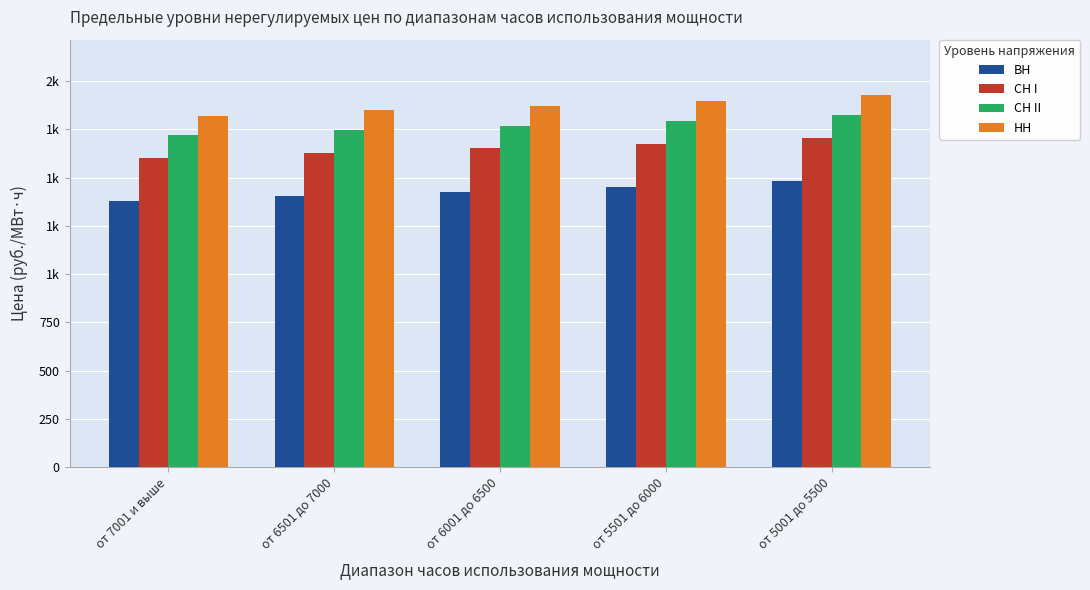

List the series in order of their overall mean, highest first.

НН, СН II, СН I, ВН